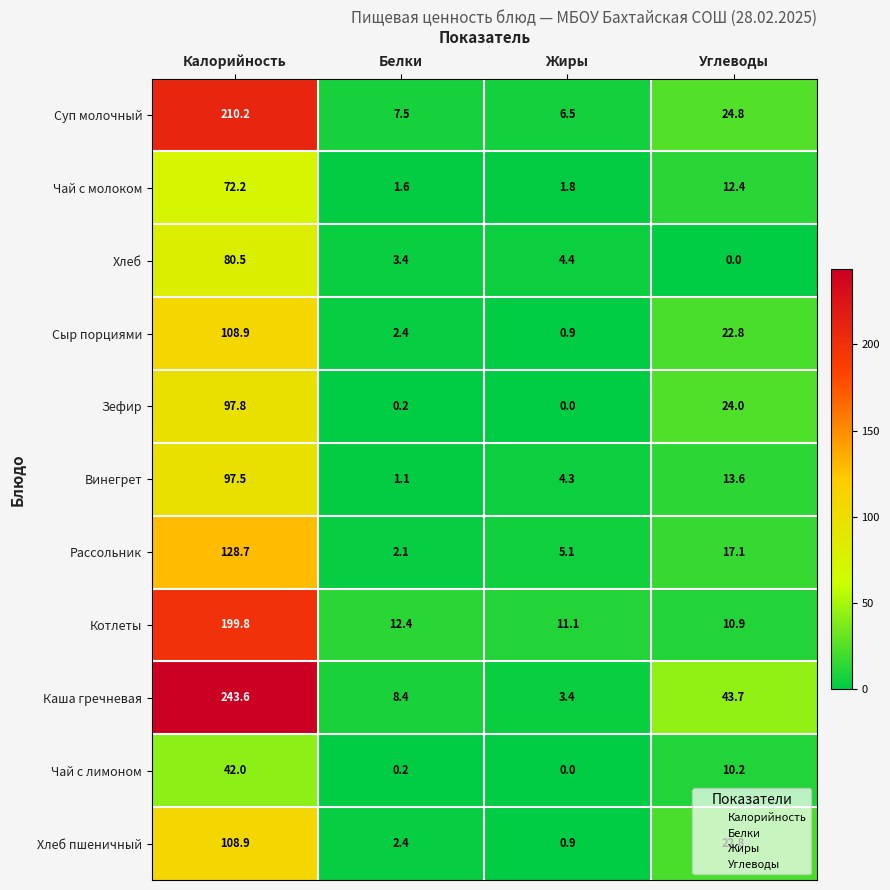

Is it true that Суп молочный equals 324.7 at Калорийность?

False